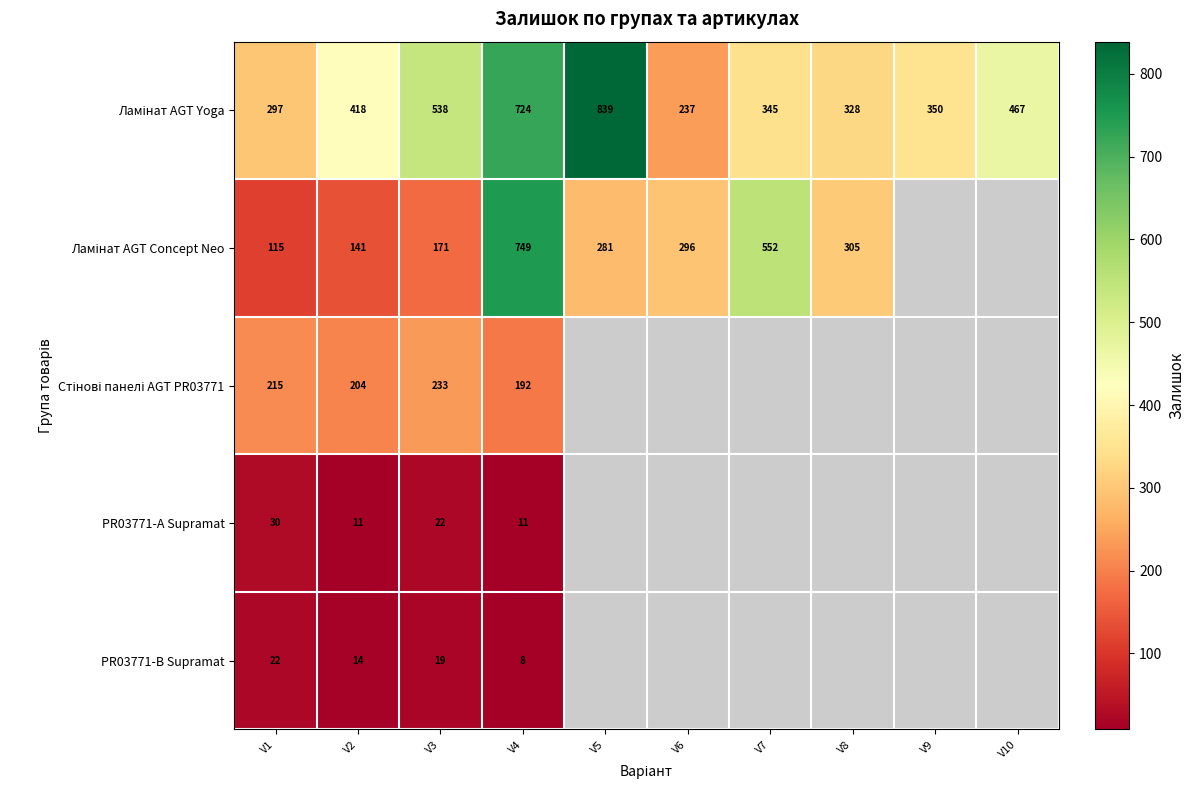

The PR03771-B Supramat series shows 32.8 at V1. True or false?

False